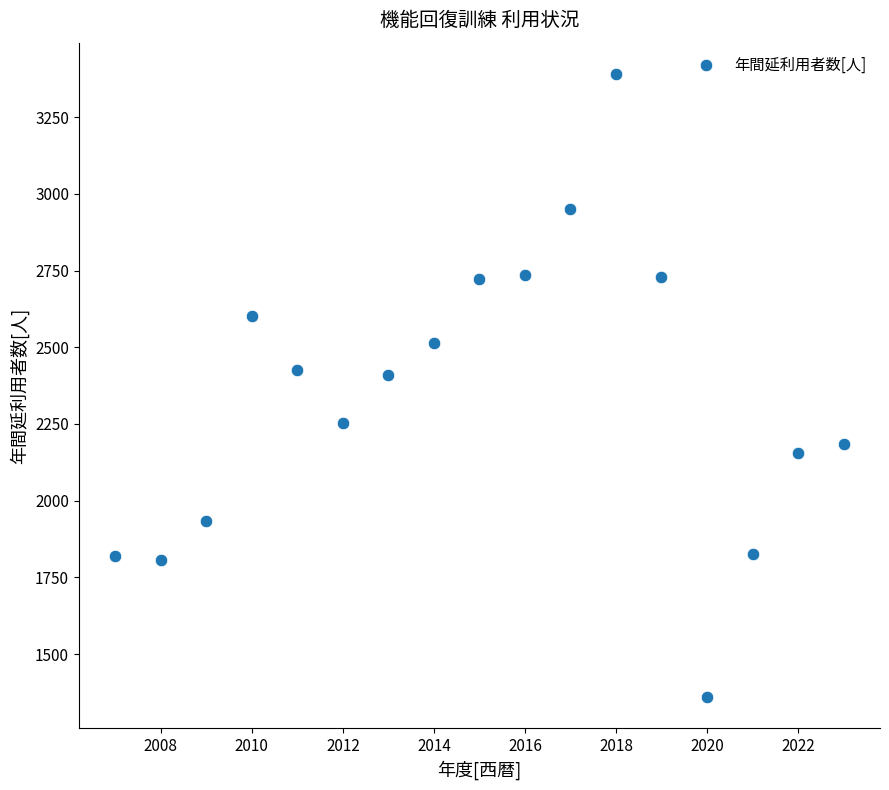

What is the range of X values (max minus min)?

16